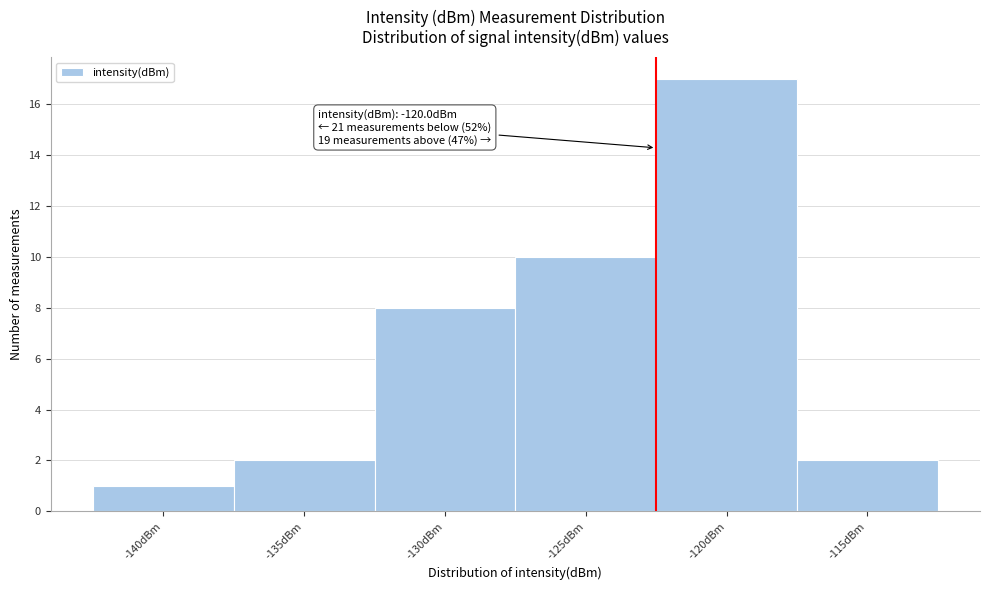

Reading right to left, extract all data points from this chart.

-115dBm=2	-120dBm=17	-125dBm=10	-130dBm=8	-135dBm=2	-140dBm=1